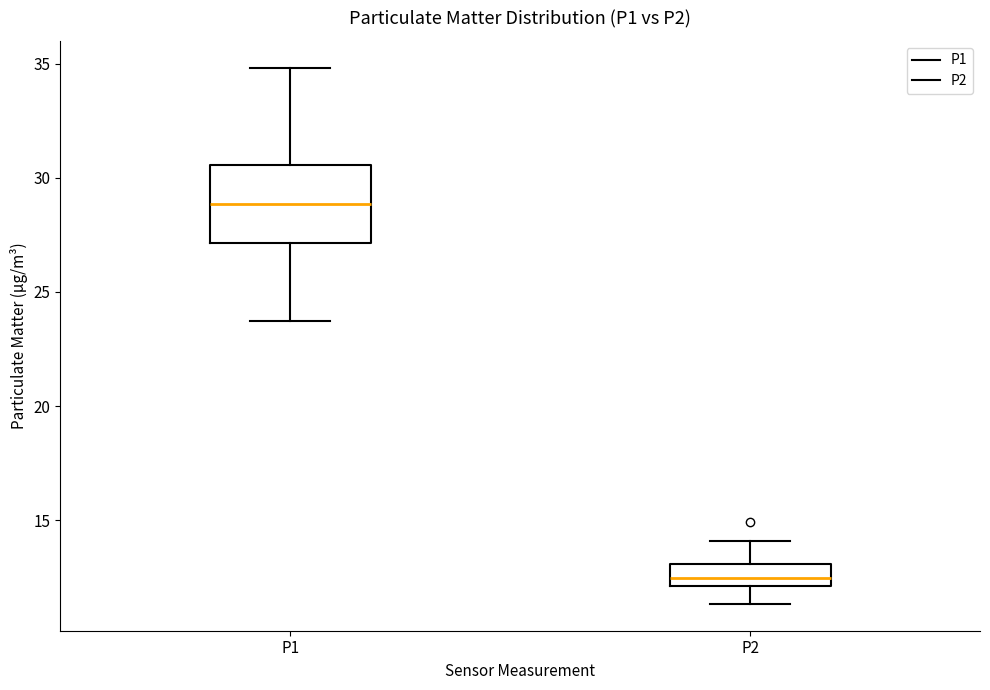

Comparing the boxes themselves (not the whiskers), which one is the tallest?

P1